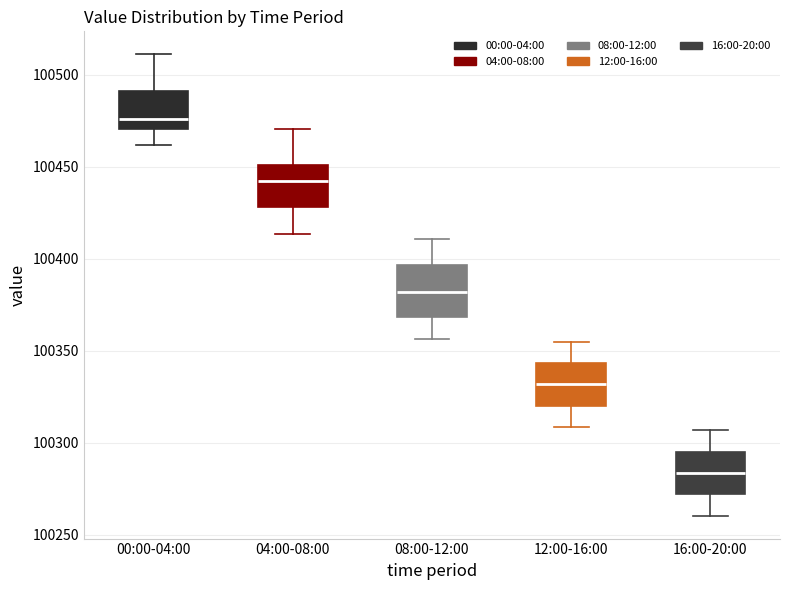

Reading left to right, transcribe this box plot: for each box, give where its median line is, the range the box spans, and where its two whiskers end, as read against the y-axis. The values are not printed on the chart, so give them approximately, as read against the axis.

00:00-04:00: median 100475, box 100470 to 100490, whiskers 100460 to 100510
04:00-08:00: median 100440, box 100430 to 100450, whiskers 100415 to 100470
08:00-12:00: median 100380, box 100370 to 100395, whiskers 100355 to 100410
12:00-16:00: median 100330, box 100320 to 100345, whiskers 100310 to 100355
16:00-20:00: median 100285, box 100270 to 100295, whiskers 100260 to 100305